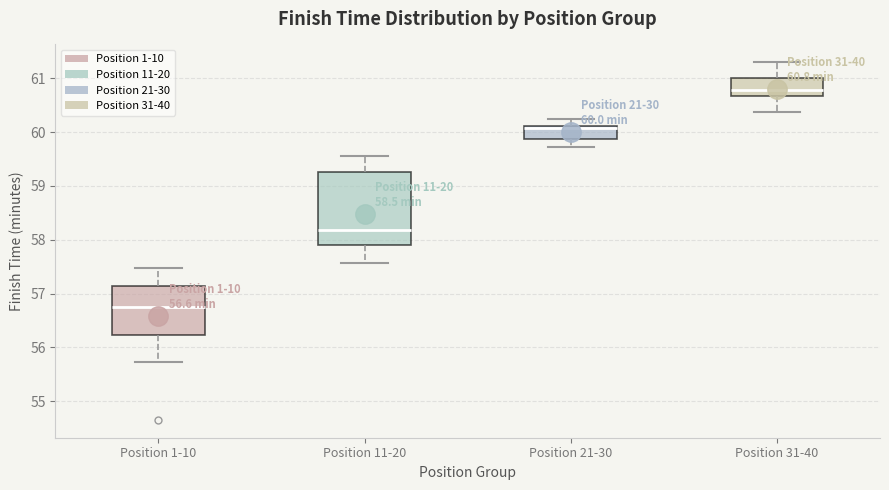

Which box's median line is the highest?

Position 31-40